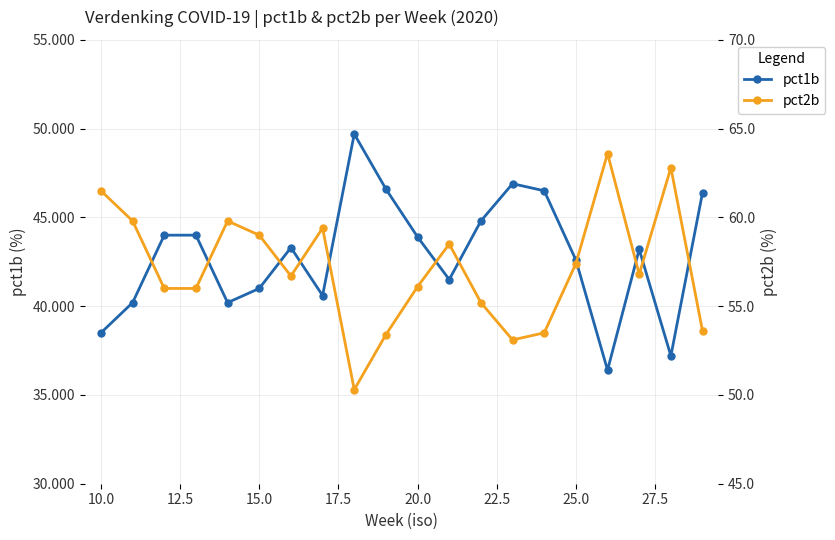

What is the minimum value for pct1b?

36.4